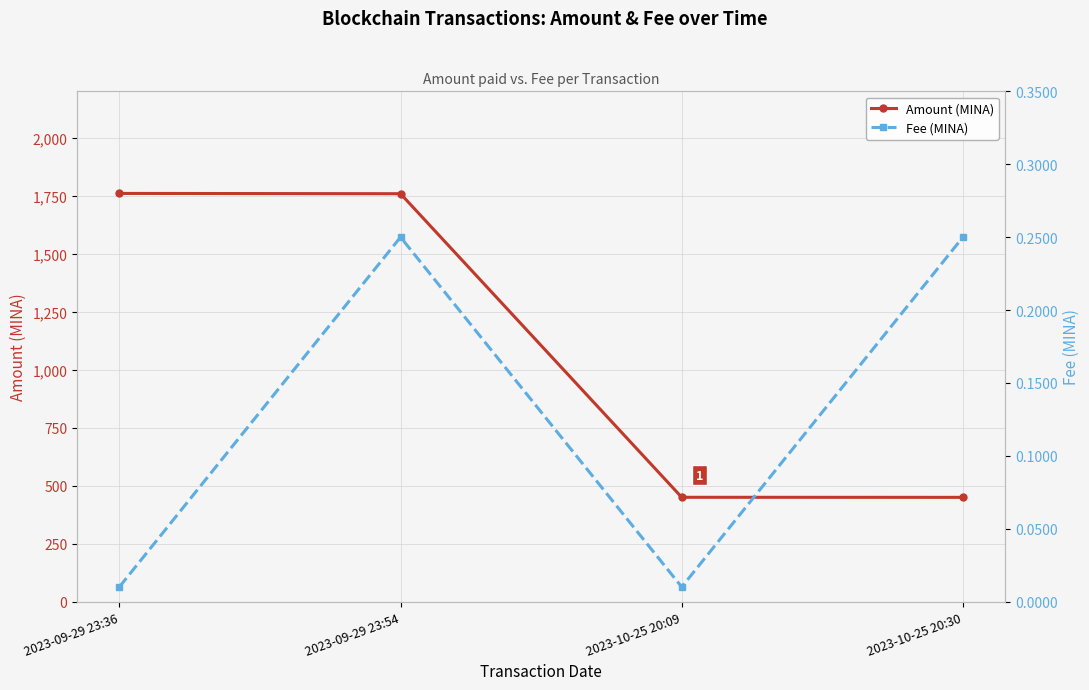

At which category is the sum across all series the highest?

2023-09-29 23:36